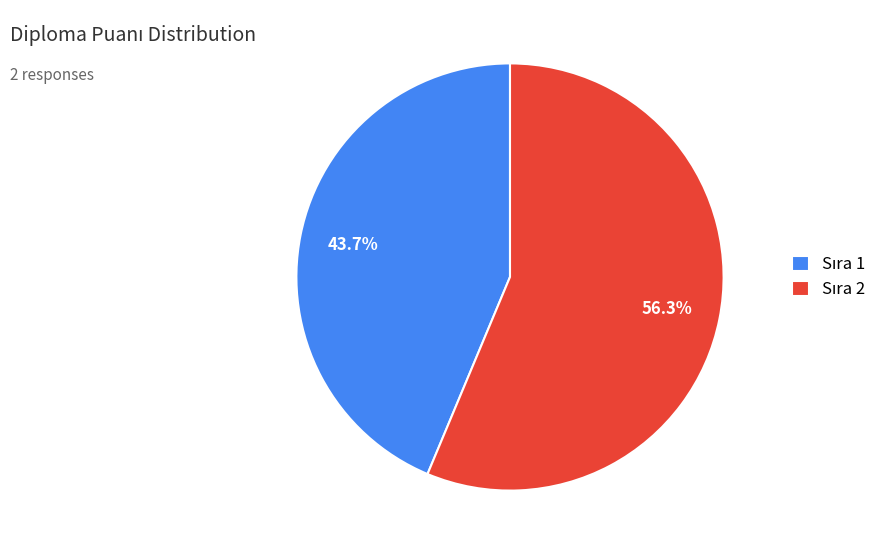

Is there a majority slice in this chart?

Yes